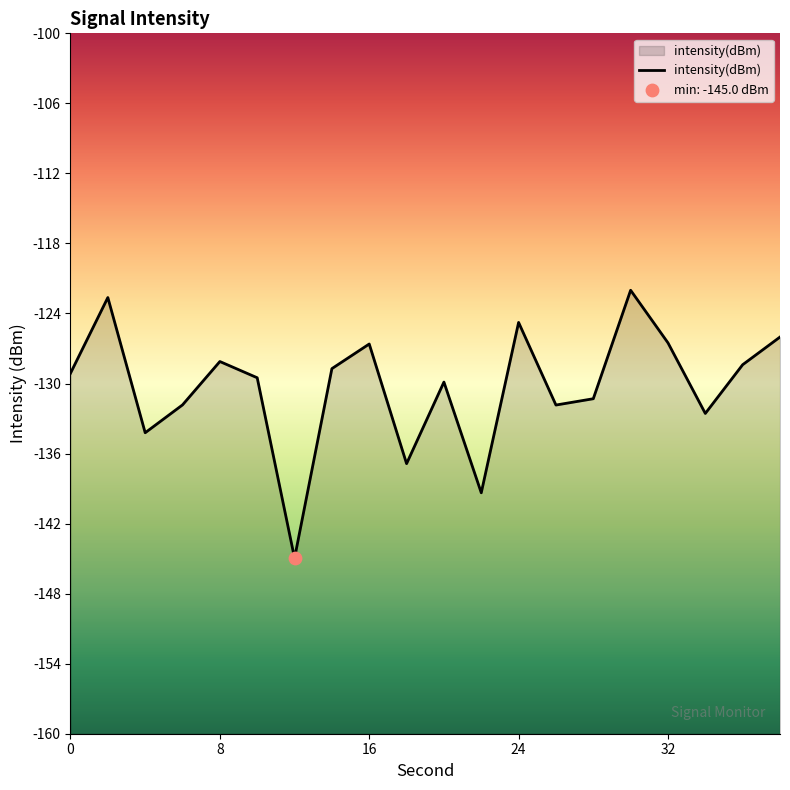

Between 34 and 14, which is larger?

14